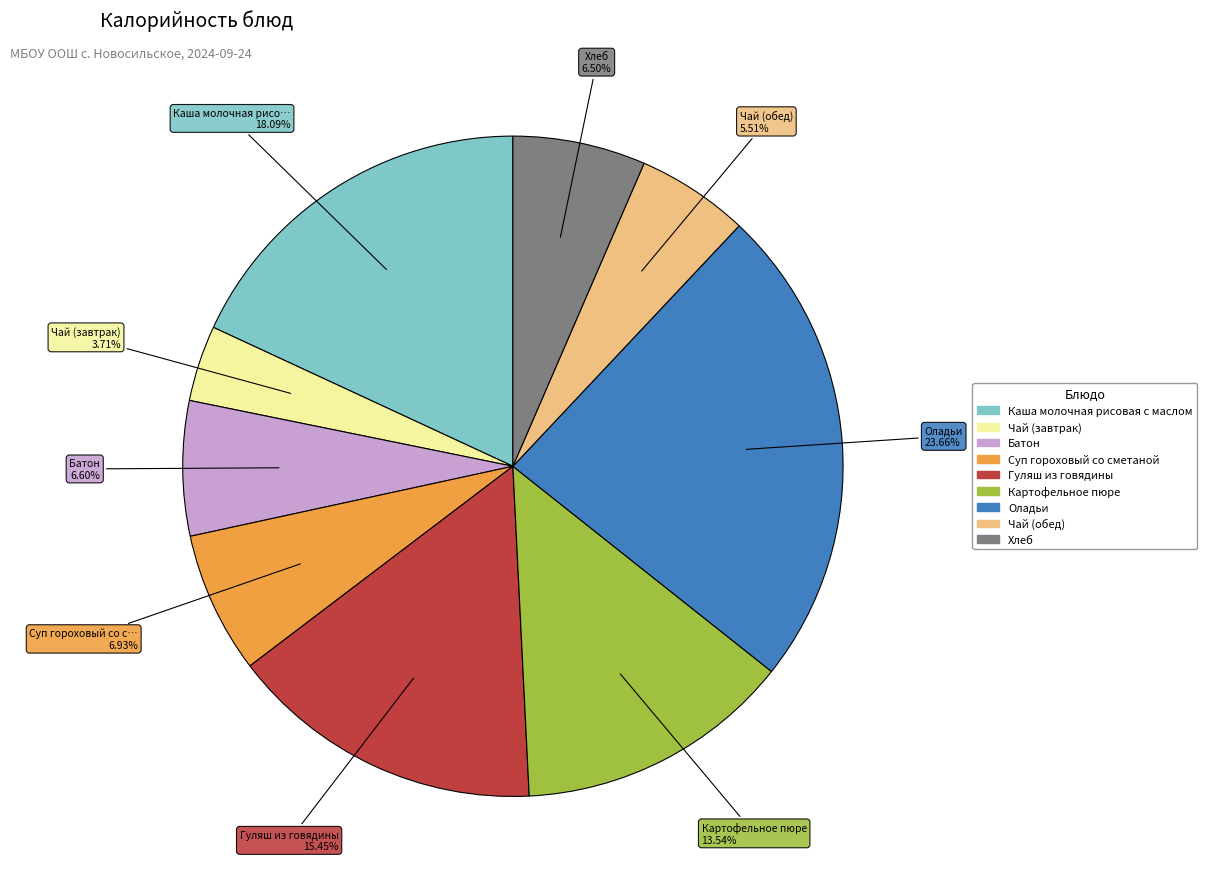

How many segments does this pie chart have?

9